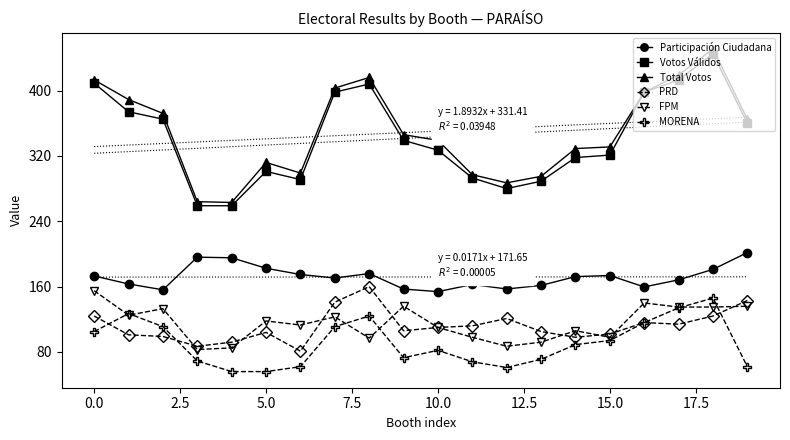

How many data points does each series have?

20